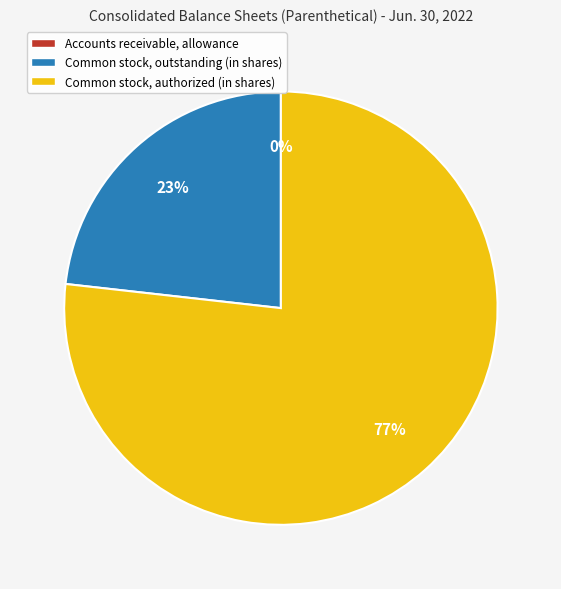

To the nearest percent, what is the average slice percentage?

33%